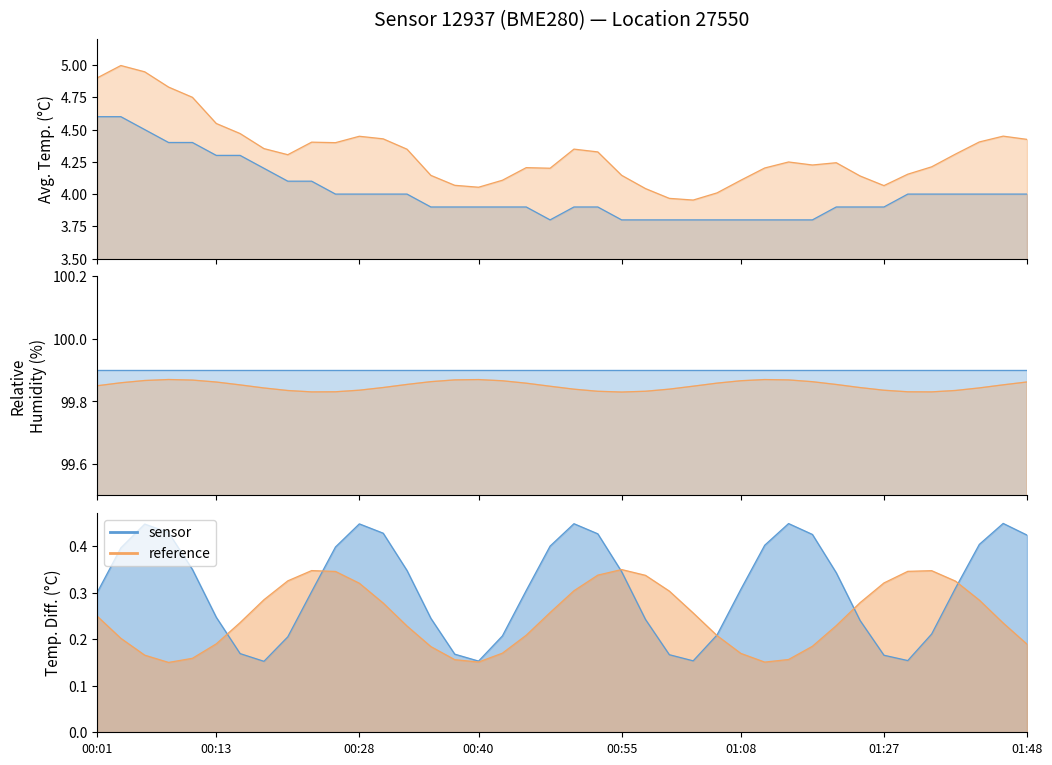

What is the minimum value shown in the chart?

0.2